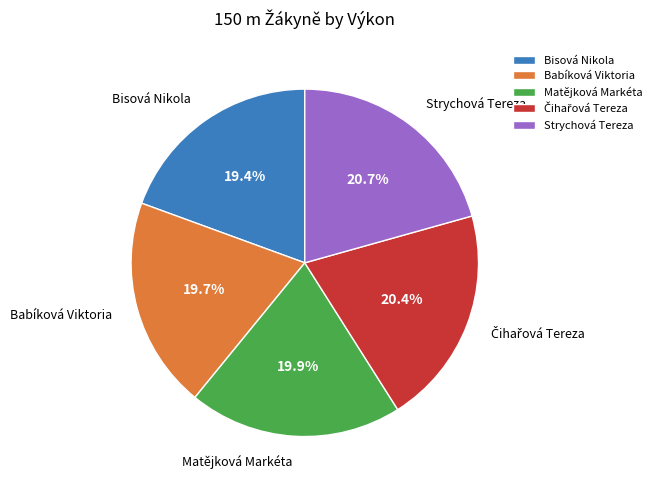

Is there a majority slice in this chart?

No